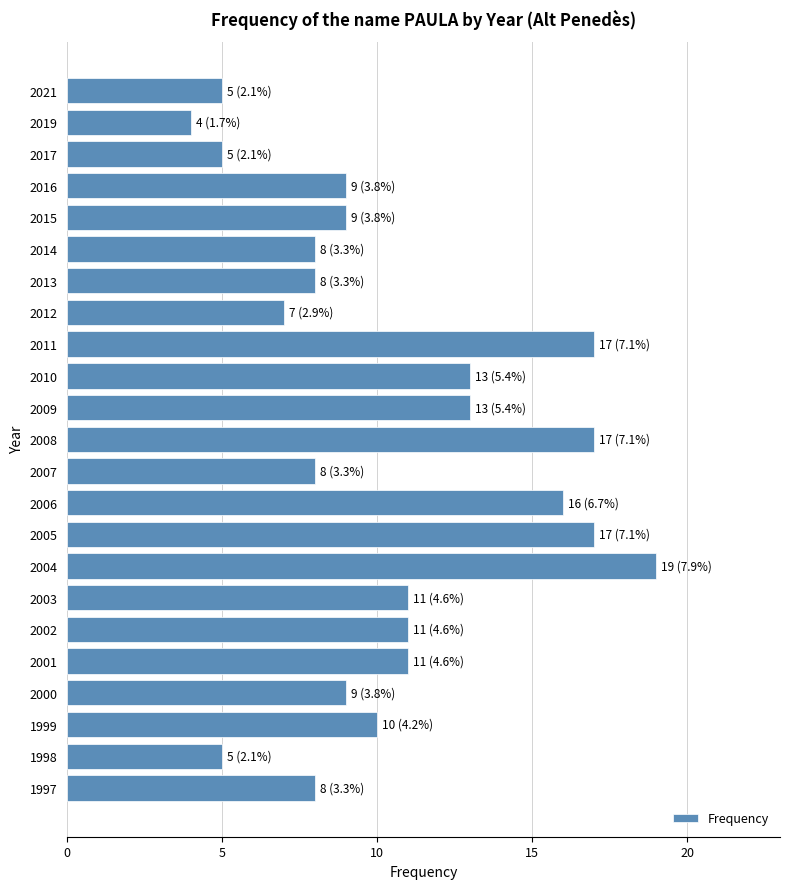

Which category has the lowest value across all series?

2019